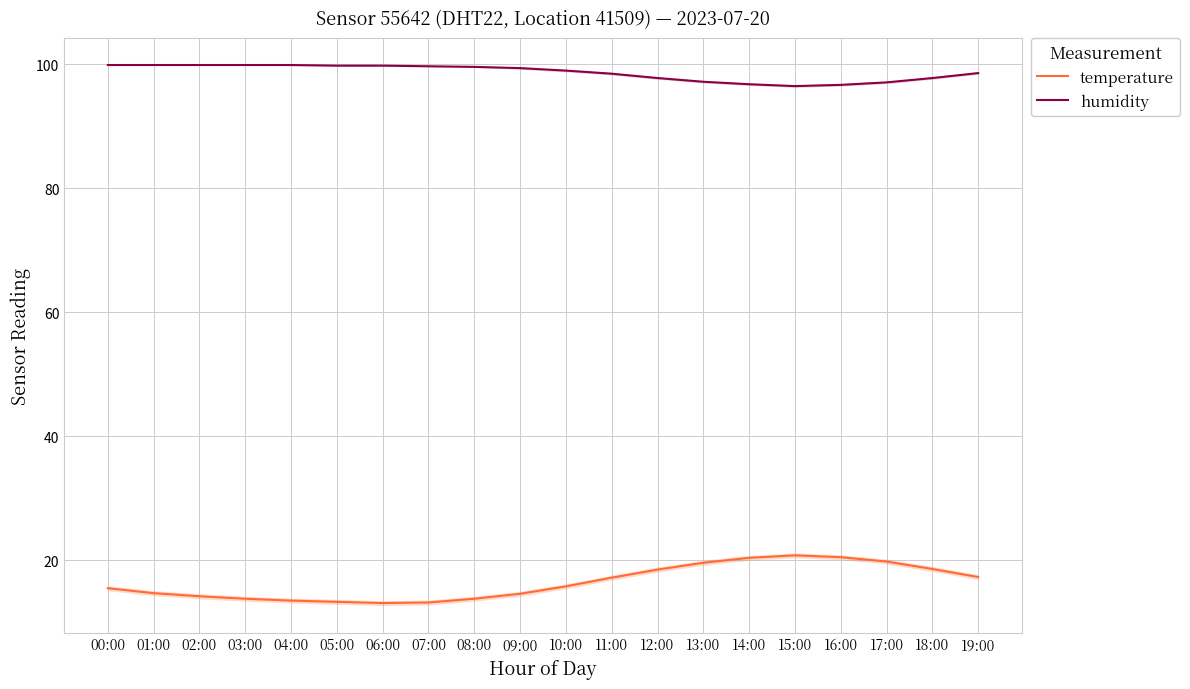

Read the humidity value at 18:00.

97.8